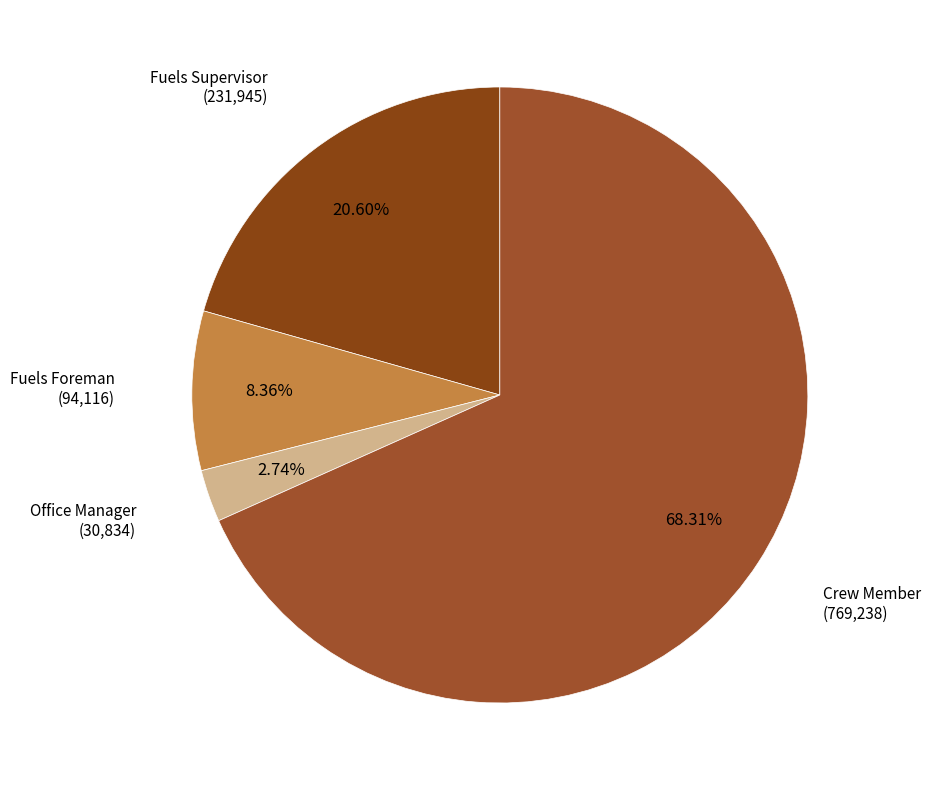

How many slices are in this pie chart?

4